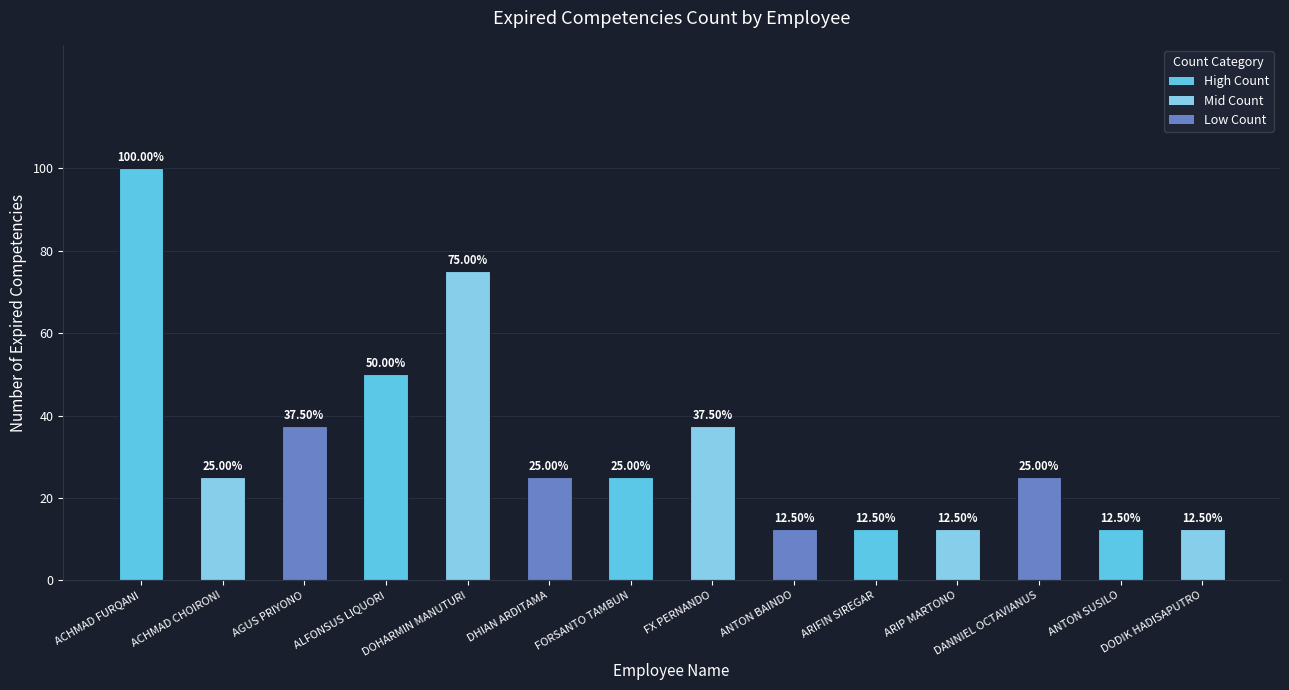

What is the smallest value displayed?

12.5